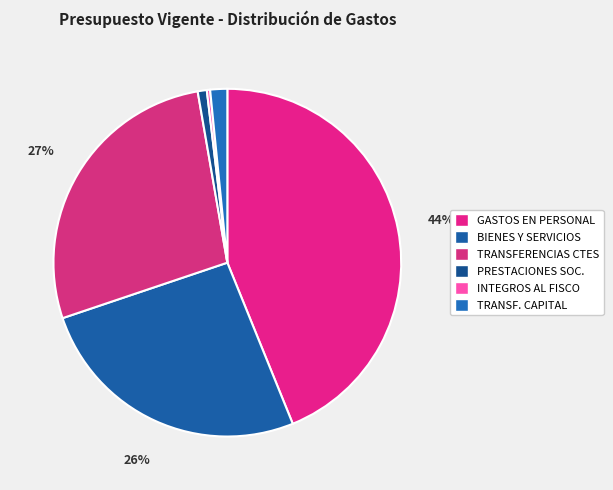

True or false: GASTOS EN PERSONAL accounts for 44% of the total.

True